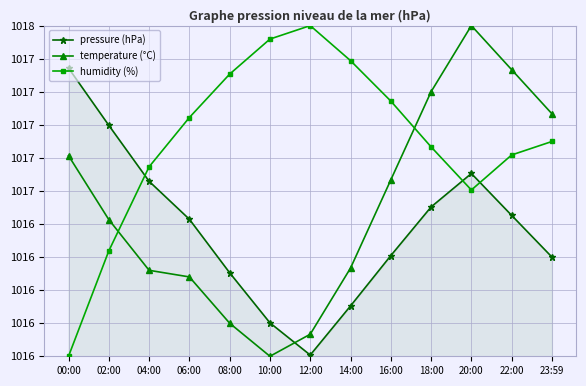

How many intersections are there between pressure (hPa) and temperature (°C)?

1